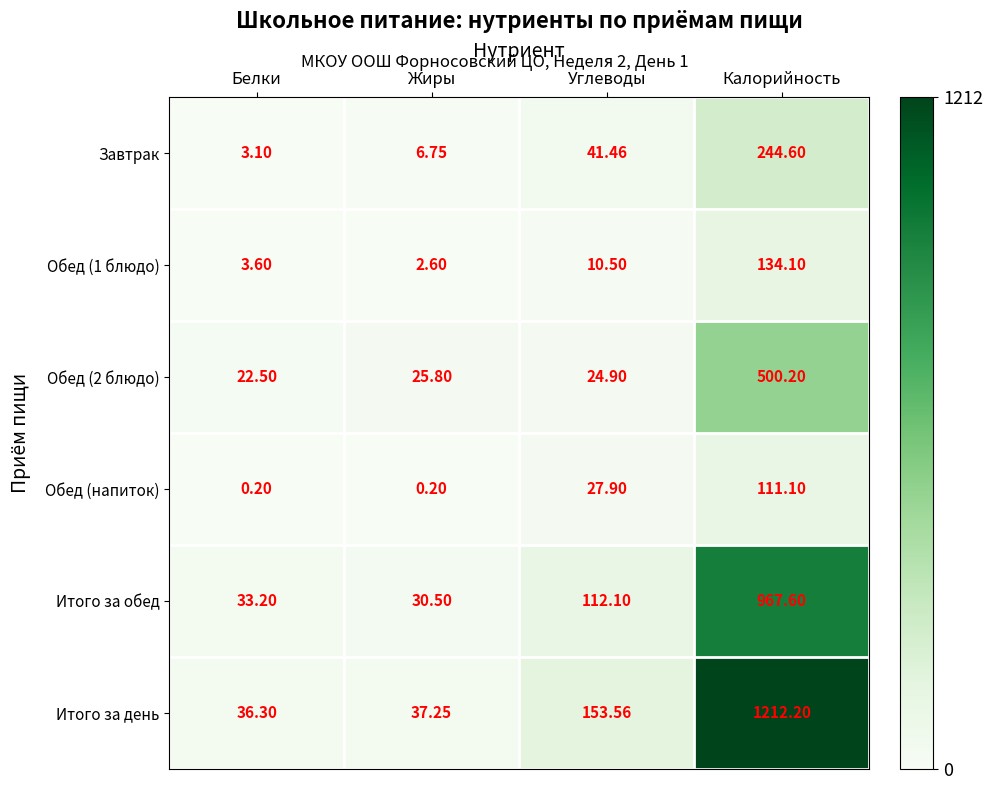

At which label does Итого за обед reach its minimum?

Жиры